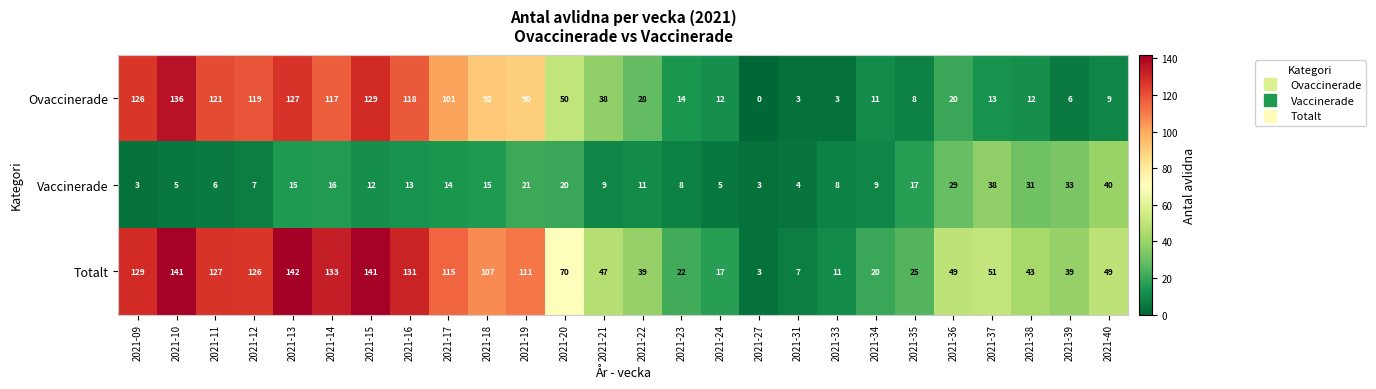

Which series has the largest total across all categories?

Totalt